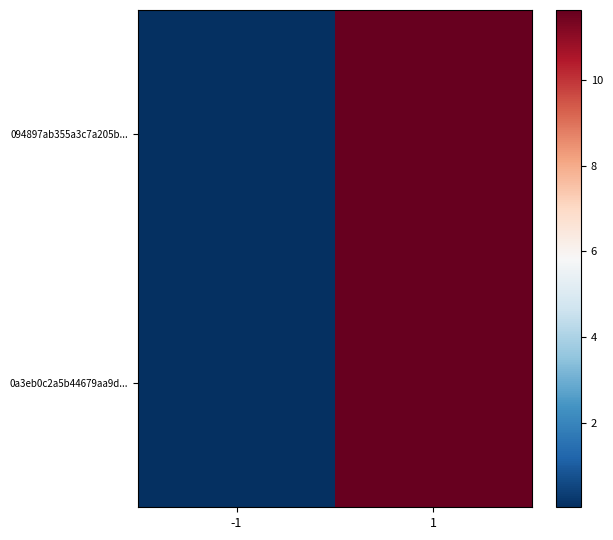

List the series in order of their peak value, lowest first.

094897ab355a3c7a205b..., 0a3eb0c2a5b44679aa9d...